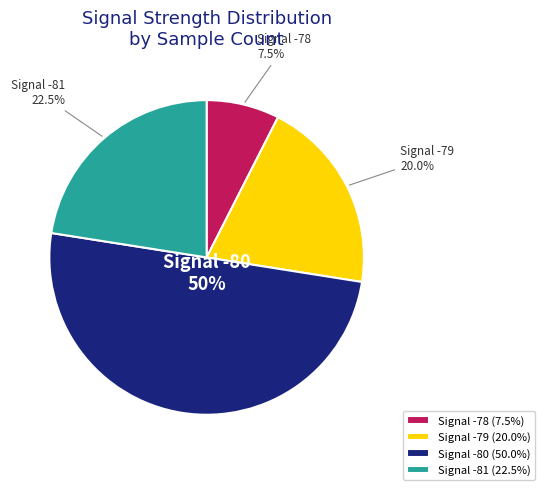

How many segments does this pie chart have?

4